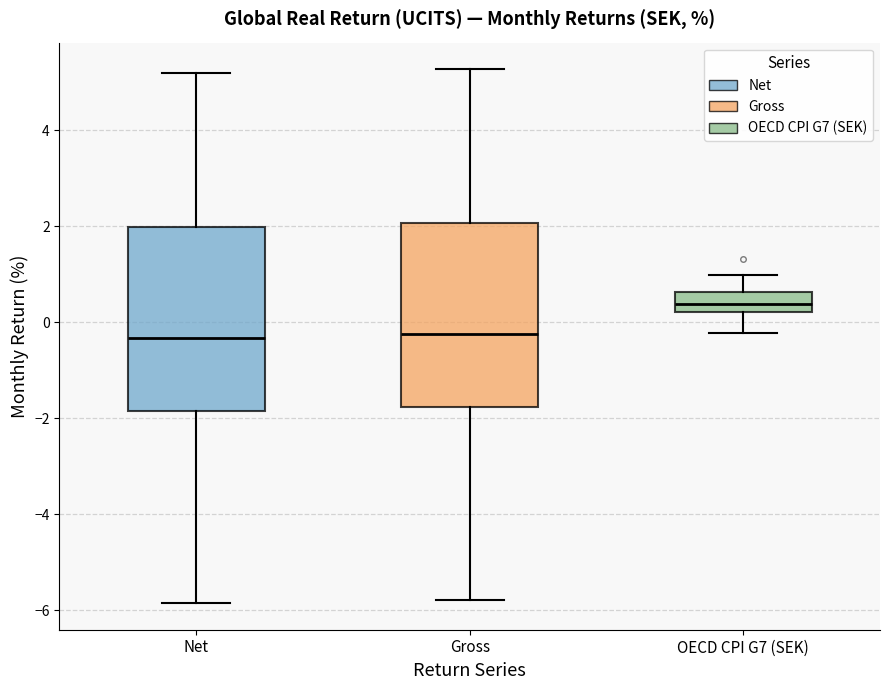

Reading left to right, transcribe this box plot: for each box, give where its median line is, the range the box spans, and where its two whiskers end, as read against the y-axis. The values are not printed on the chart, so give them approximately, as read against the axis.

Net: median -0.4, box -1.8 to 2.0, whiskers -5.8 to 5.2
Gross: median -0.2, box -1.8 to 2.0, whiskers -5.8 to 5.2
OECD CPI G7 (SEK): median 0.4, box 0.2 to 0.6, whiskers -0.2 to 1.0